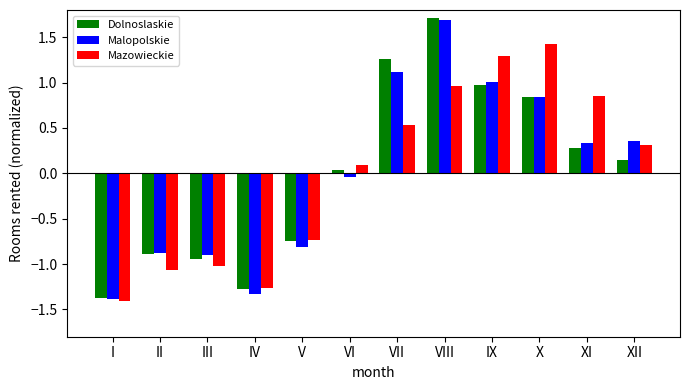

Is it true that Dolnoslaskie equals -1.3 at III?

False